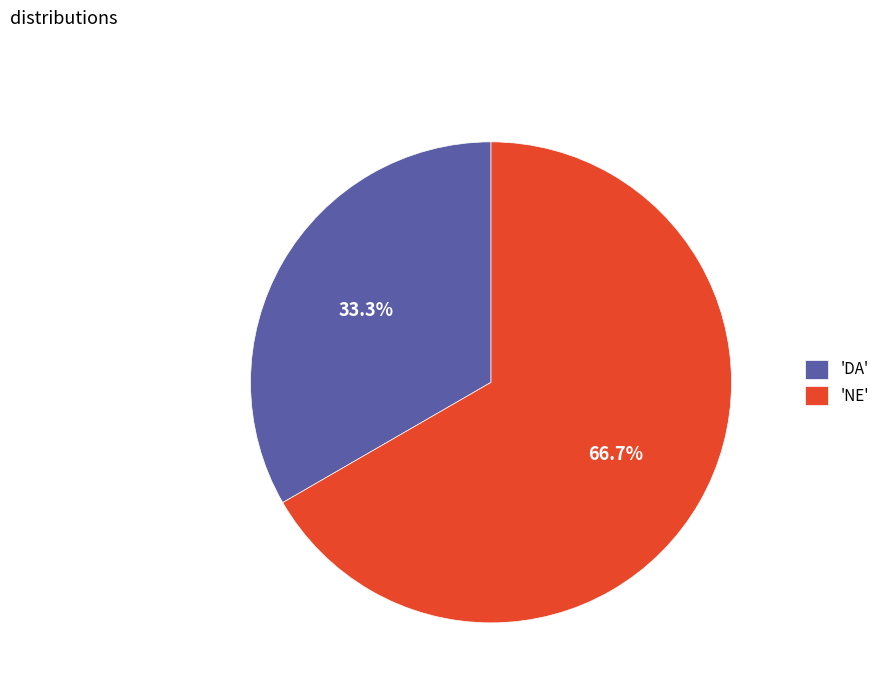

Is there a majority slice in this chart?

Yes